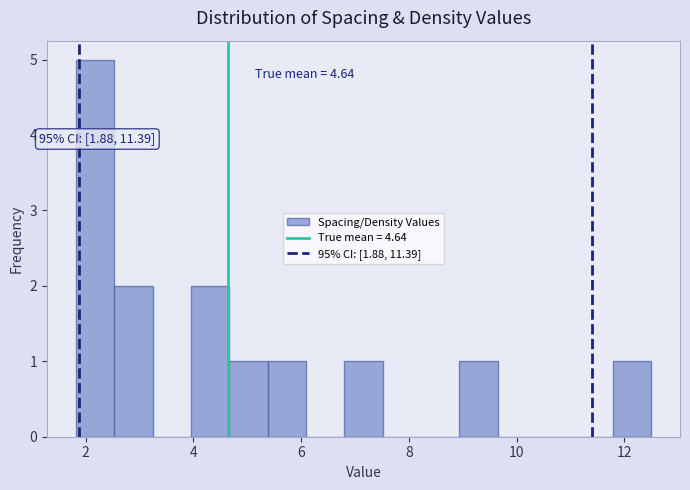

Read against the x-axis, roughly where is the centre of the tallest bar?

2.2